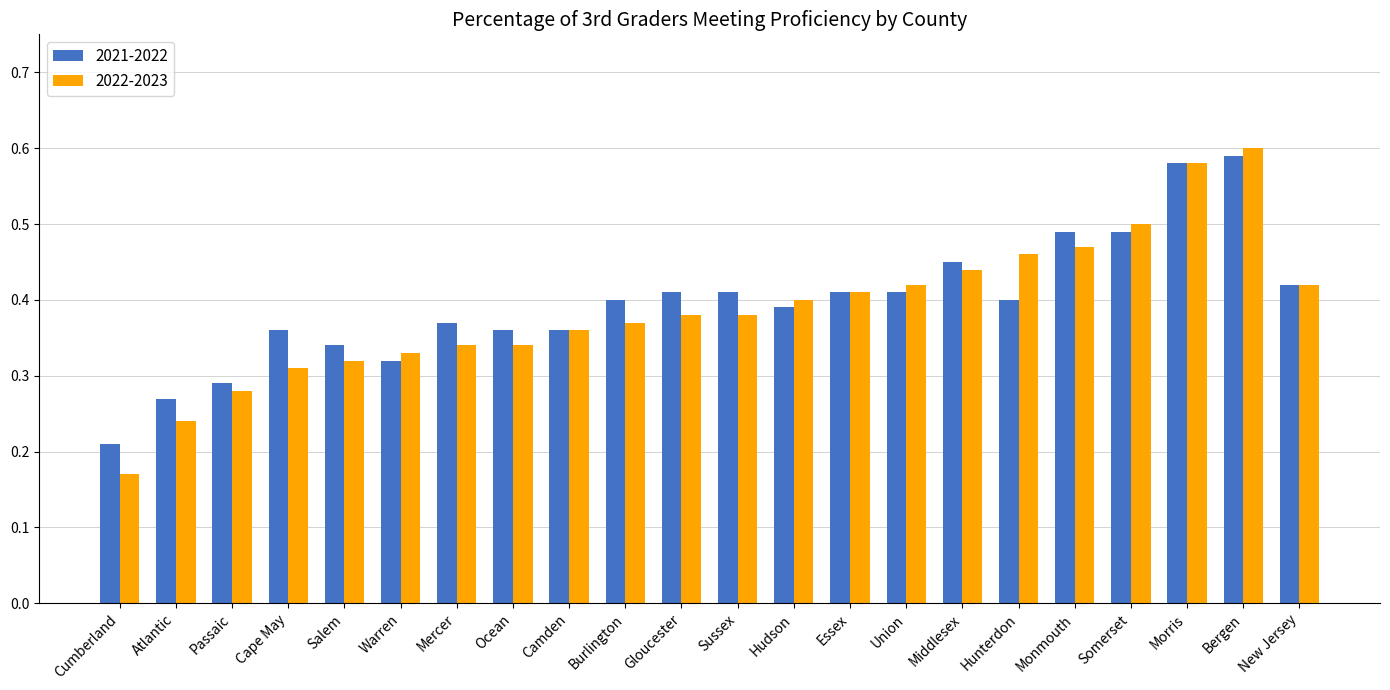

What is the total value across all series at Cape May?

0.7